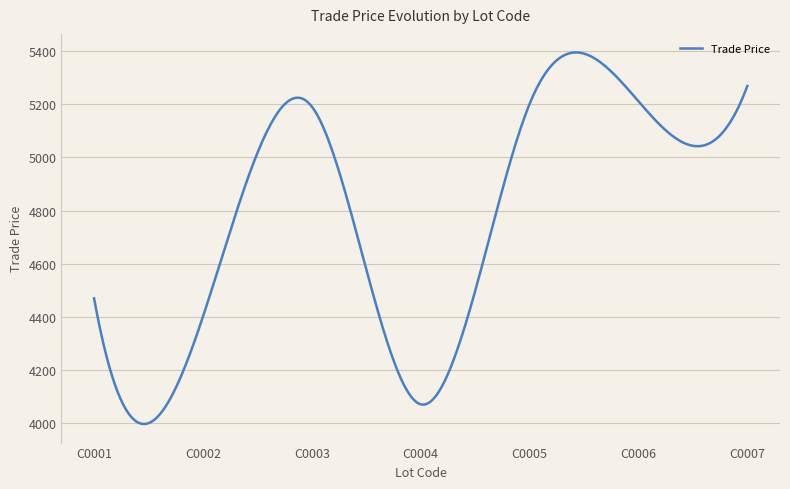

What is the maximum value shown in the chart?

5395.9